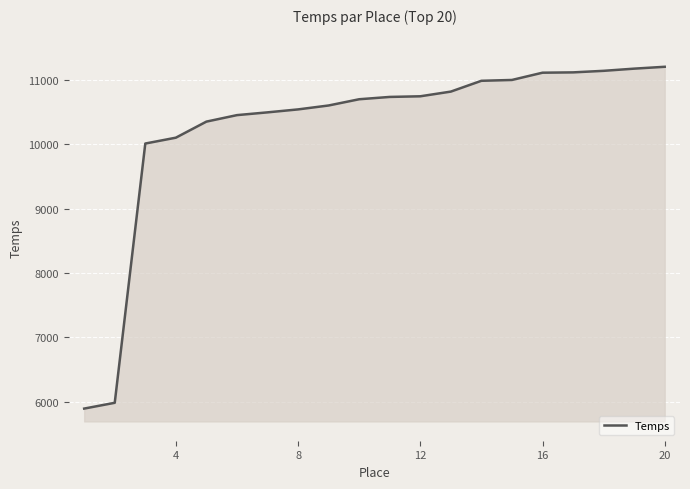

What is the minimum value shown in the chart?

5891